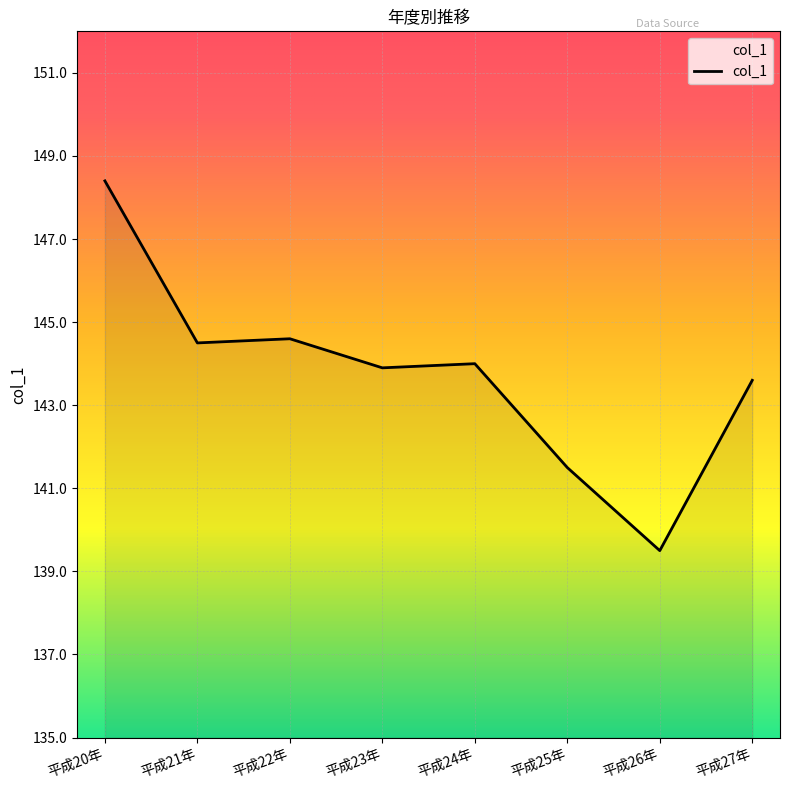

What position from the left is 平成26年?

7